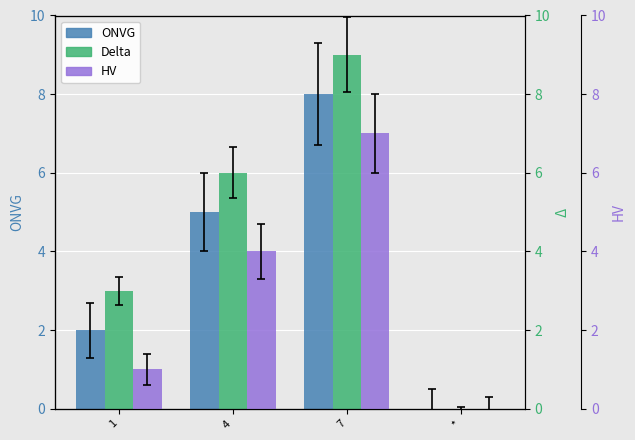

Where does the Delta series first go above 6?

7